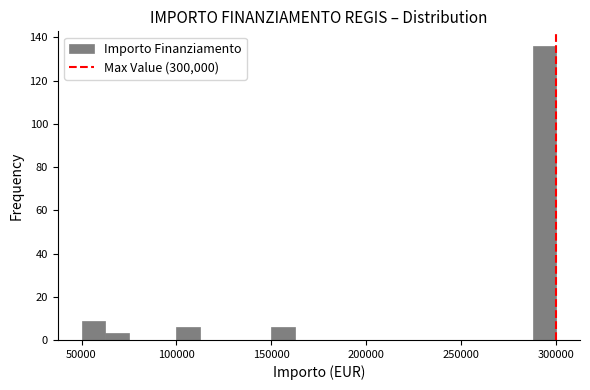

Around what value on the x-axis is the tallest bar? Give the approximate position of its centre, as read against the axis.

295000